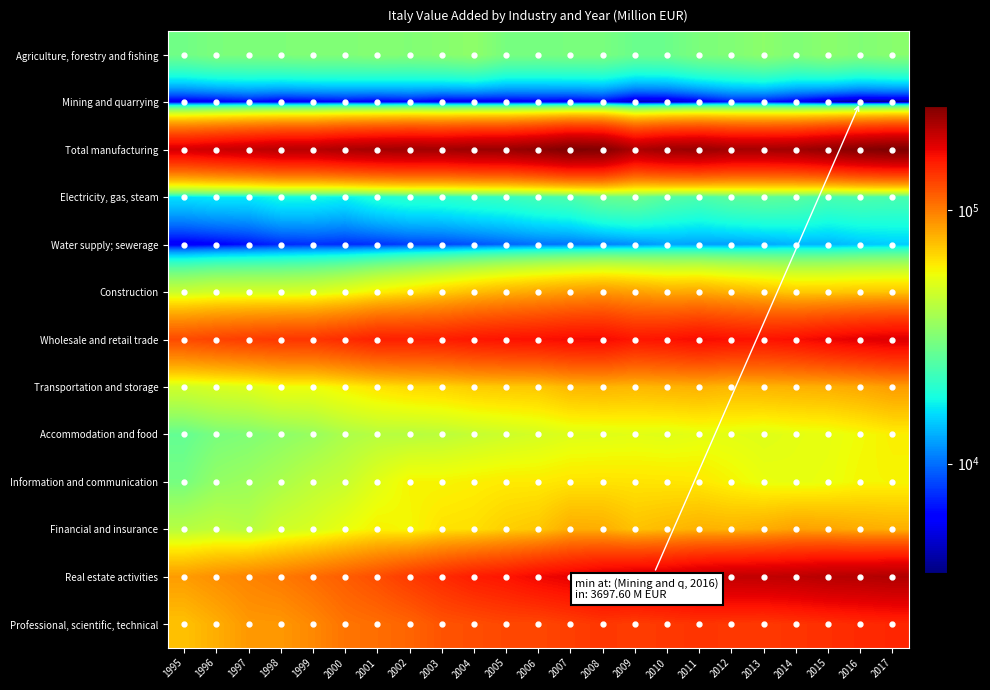

Reading left to right, what are all the values shown in this chart?

Agriculture, forestry and fishing: 1995=29170.6	1996=30826.8	1997=30930.8	1998=31274.3	1999=31787.3	2000=31630.3	2001=32267.2	2002=31817.7	2003=32682.0	2004=33962.9	2005=30226.6	2006=30036.8	2007=30432.3	2008=30471.4	2009=28149.6	2010=28416.7	2011=30880.2	2012=31697.9	2013=33614.2	2014=31476.7	2015=33364.6	2016=31802.6	2017=32979.4
Mining and quarrying: 1995=5369.4	1996=5648.6	1997=6236.3	1998=5535.4	1999=5797.9	2000=6117.3	2001=5689.6	2002=6129.7	2003=5371.8	2004=5319.8	2005=5537.4	2006=5667.6	2007=5536.2	2008=6046.3	2009=4389.8	2010=4597.4	2011=5466.5	2012=6801.7	2013=6580.4	2014=5608.1	2015=4368.6	2016=3697.6	2017=3784.1
Total manufacturing: 1995=185911.8	1996=193130.2	1997=199620.4	1998=207272.3	1999=207937.3	2000=217012.0	2001=222206.3	2002=225457.1	2003=223907.2	2004=230141.5	2005=231479.9	2006=241486.7	2007=256642.9	2008=251913.5	2009=215612.2	2010=228279.0	2011=232204.5	2012=222811.6	2013=222141.5	2014=225653.4	2015=237880.5	2016=249521.6	2017=257387.6
Electricity, gas, steam: 1995=16069.4	1996=16650.2	1997=16577.9	1998=18181.6	1999=17998.1	2000=17241.1	2001=19259.6	2002=20164.5	2003=20380.8	2004=21182.7	2005=21754.5	2006=23136.3	2007=24066.4	2008=27568.2	2009=28413.5	2010=25238.0	2011=23934.6	2012=25891.0	2013=26570.9	2014=25747.6	2015=23652.8	2016=24162.8	2017=23628.4
Water supply; sewerage: 1995=5713.6	1996=6133.9	1997=6676.4	1998=7382.0	1999=7651.7	2000=7471.3	2001=7680.5	2002=8203.9	2003=8348.9	2004=8880.0	2005=9499.7	2006=10109.5	2007=10279.0	2008=10705.8	2009=11513.7	2010=12465.0	2011=12285.2	2012=12276.6	2013=12680.5	2014=13471.8	2015=13387.9	2016=14301.7	2017=14842.6
Construction: 1995=45941.7	1996=48267.8	1997=48472.9	1998=48484.9	1999=49756.2	2000=53538.5	2001=59220.5	2002=63564.7	2003=68678.1	2004=74156.5	2005=78770.2	2006=82411.0	2007=86410.9	2008=88710.2	2009=85055.0	2010=81207.2	2011=82071.9	2012=77886.4	2013=74254.7	2014=70387.4	2015=70708.1	2016=71955.3	2017=72348.1
Wholesale and retail trade: 1995=124811.4	1996=129277.4	1997=133188.3	1998=136422.0	1999=137408.1	2000=143818.7	2001=151470.0	2002=151650.9	2003=153079.3	2004=157757.7	2005=160476.5	2006=162194.3	2007=166005.1	2008=167083.8	2009=157817.0	2010=160670.2	2011=165771.6	2012=162011.4	2013=159788.4	2014=163843.4	2015=170871.0	2016=176621.0	2017=180758.3
Transportation and storage: 1995=47450.4	1996=49614.5	1997=51080.0	1998=55127.4	1999=55163.0	2000=59108.5	2001=62831.2	2002=65735.2	2003=67008.2	2004=69774.6	2005=70740.7	2006=71431.4	2007=76580.4	2008=77629.6	2009=76157.3	2010=77901.5	2011=78909.8	2012=76601.8	2013=77531.4	2014=78661.7	2015=79629.2	2016=82085.0	2017=86112.8
Accommodation and food: 1995=27285.1	1996=30478.1	1997=31577.3	1998=33675.1	1999=35656.2	2000=39542.0	2001=41704.0	2002=41804.2	2003=42746.0	2004=44861.1	2005=46738.2	2006=48745.3	2007=51156.2	2008=51581.9	2009=52362.6	2010=51655.8	2011=53156.4	2012=52672.8	2013=51454.6	2014=53095.6	2015=53811.4	2016=56468.9	2017=59568.6
Information and communication: 1995=30011.0	1996=34767.4	1997=36424.3	1998=39250.7	1999=42997.4	2000=45495.2	2001=52016.7	2002=58153.3	2003=58174.5	2004=59473.4	2005=60802.8	2006=60889.3	2007=62644.4	2008=62989.0	2009=62555.8	2010=62263.9	2011=61591.6	2012=58107.8	2013=54567.7	2014=53759.5	2015=54639.0	2016=57681.2	2017=57965.5
Financial and insurance: 1995=41762.0	1996=43763.1	1997=41757.0	1998=47135.1	1999=49618.2	2000=54410.3	2001=58982.4	2002=57420.0	2003=63132.5	2004=64184.1	2005=68988.7	2006=71622.0	2007=80768.0	2008=79946.1	2009=73066.8	2010=75909.9	2011=78823.7	2012=77967.8	2013=80669.0	2014=84879.8	2015=83559.2	2016=80775.5	2017=79380.8
Real estate activities: 1995=86688.0	1996=91980.6	1997=96418.9	1998=100895.8	1999=107618.4	2000=115076.1	2001=123405.4	2002=134509.9	2003=143837.1	2004=153811.3	2005=159324.5	2006=168972.2	2007=174806.3	2008=182569.6	2009=187240.1	2010=188745.8	2011=195793.2	2012=199877.6	2013=201030.6	2014=203587.5	2015=208853.0	2016=210135.6	2017=213511.2
Professional, scientific, technical: 1995=73099.5	1996=79926.7	1997=88130.7	1998=88524.1	1999=94618.2	2000=103772.4	2001=106804.4	2002=111189.6	2003=120119.6	2004=123036.5	2005=126814.6	2006=126957.9	2007=132050.1	2008=136675.3	2009=132672.1	2010=135962.8	2011=138145.3	2012=136323.6	2013=135564.9	2014=138400.5	2015=141381.1	2016=144744.5	2017=147080.8